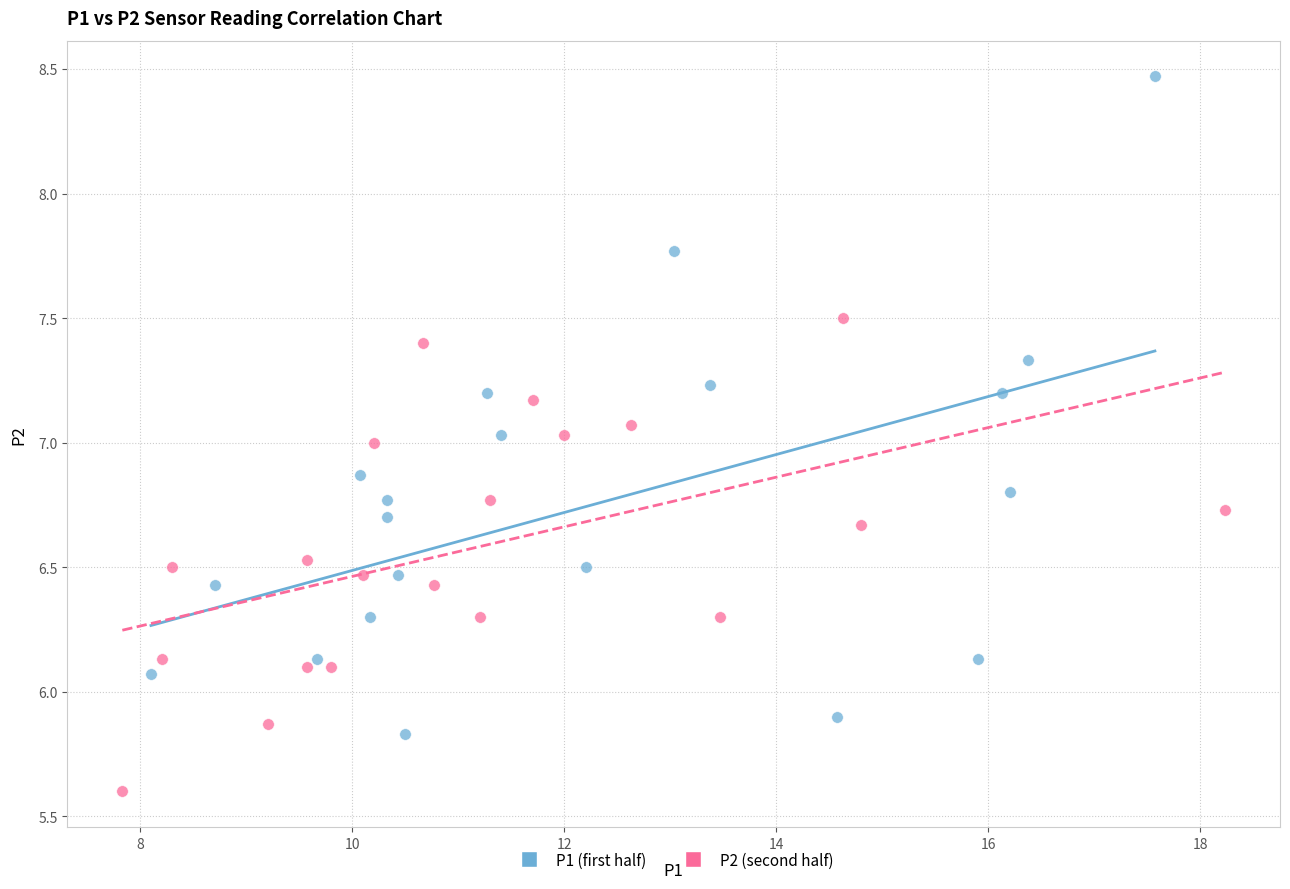

Which series reaches the maximum Y coordinate?

P1 (first half)